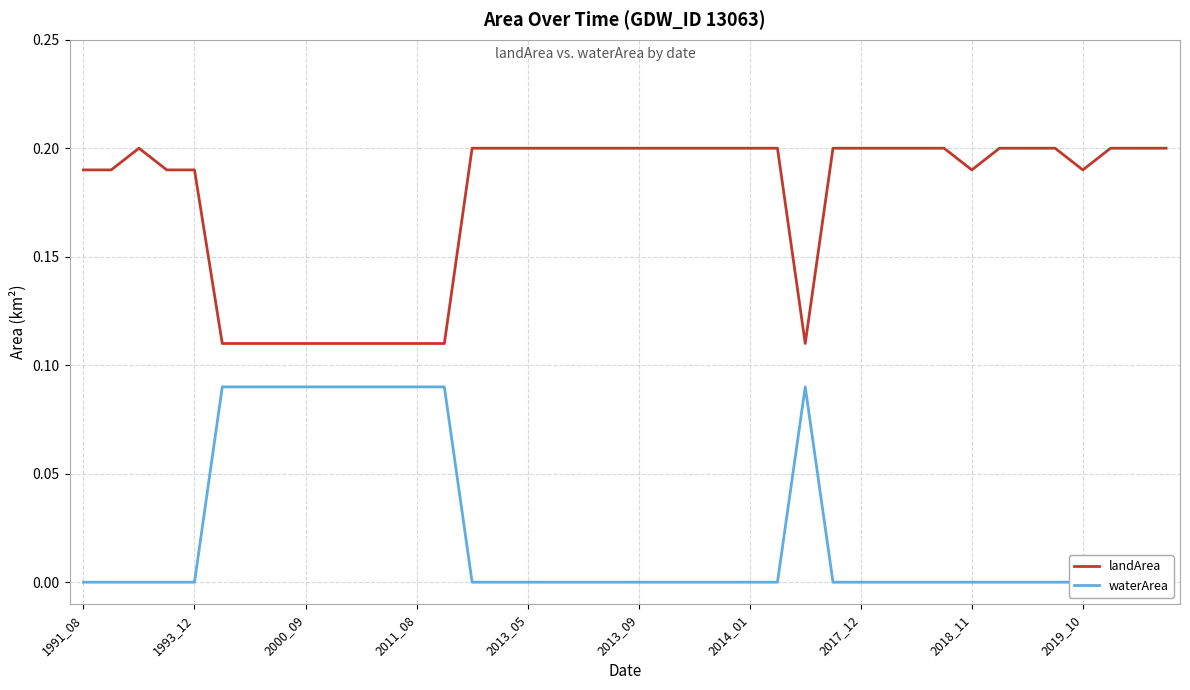

True or false: landArea and waterArea cross at least once.

False